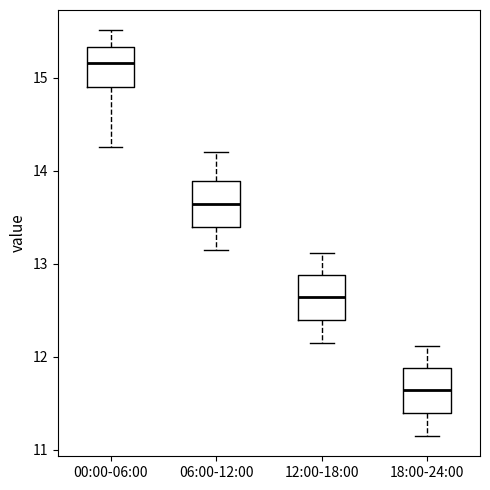

Which box's median line is the highest?

00:00-06:00